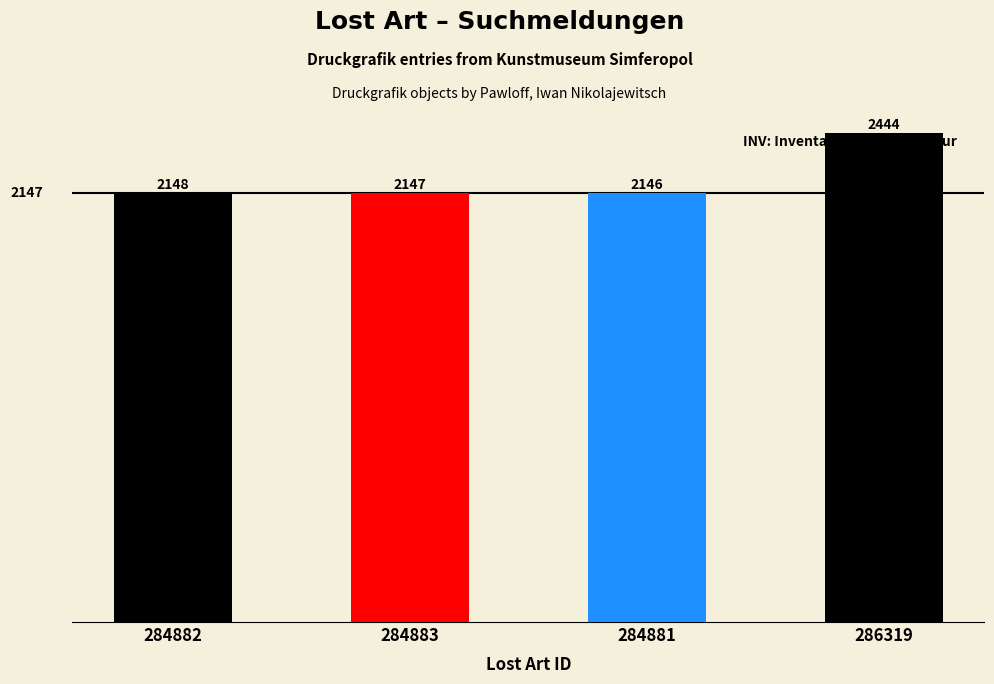

What value does the data have at 284883?

2147